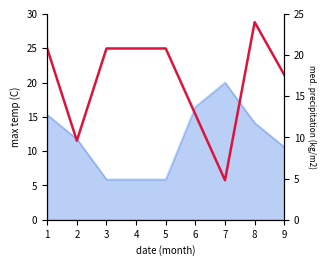

Reading right to left, transcribe all the data shown in this chart.

9=17.6	8=24.0	7=4.8	6=12.8	5=20.8	4=20.8	3=20.8	2=9.6	1=20.8